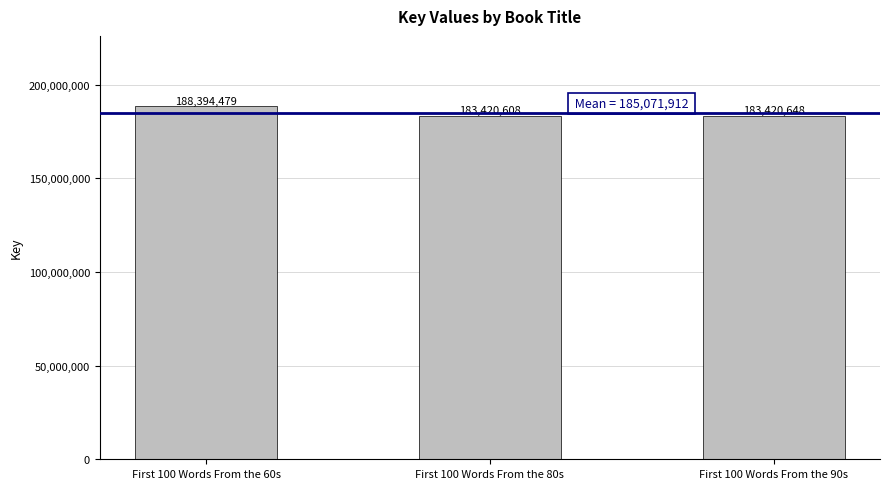

How many data points does each series have?

3